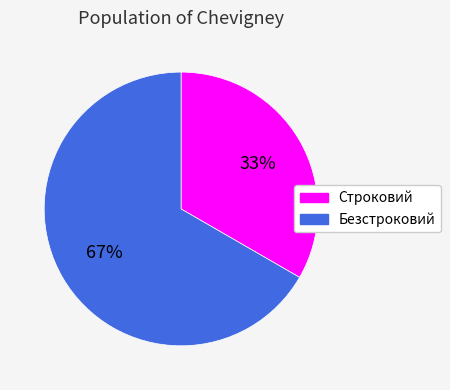

Combined, do Безстроковий and Строковий account for over 50%?

Yes